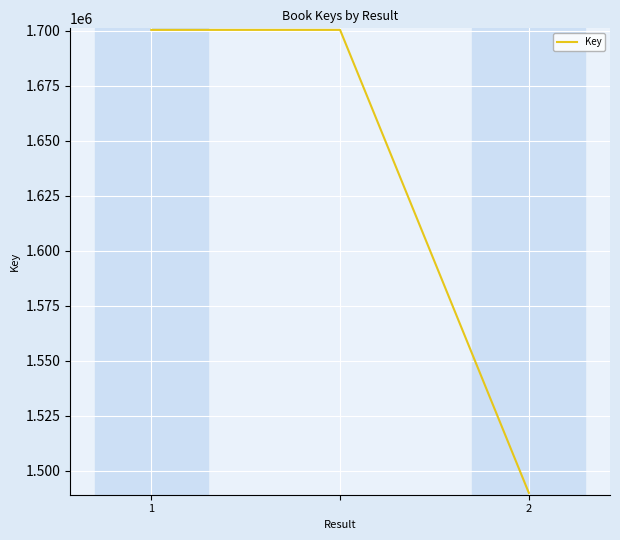

What is the minimum value shown in the chart?

1489840